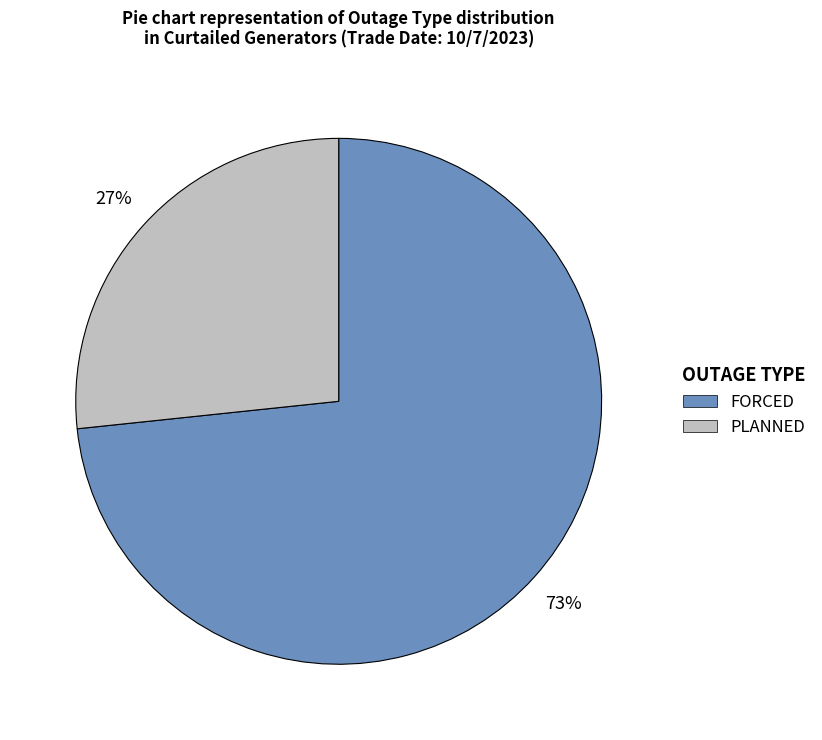

To the nearest percent, what is the average slice percentage?

50%